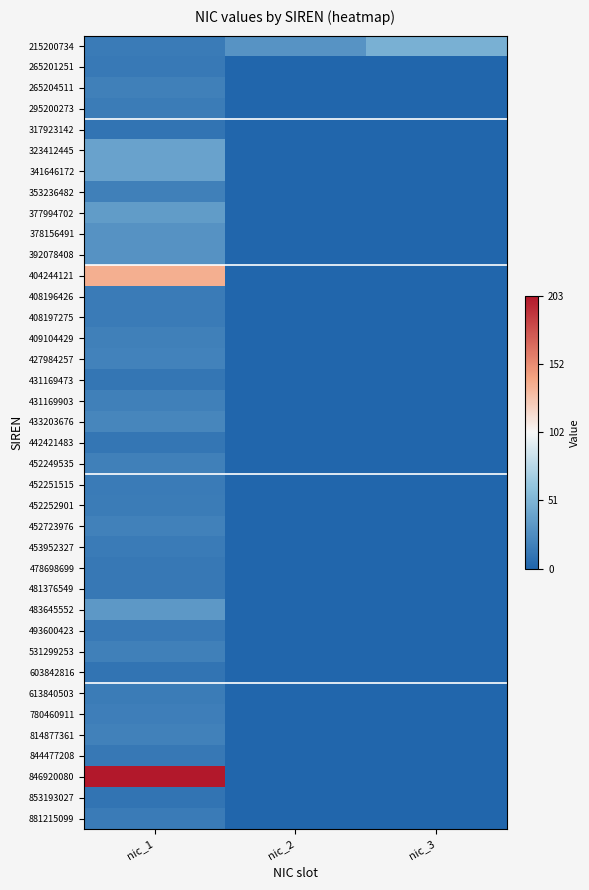

What is the total value across all series at nic_2?

30